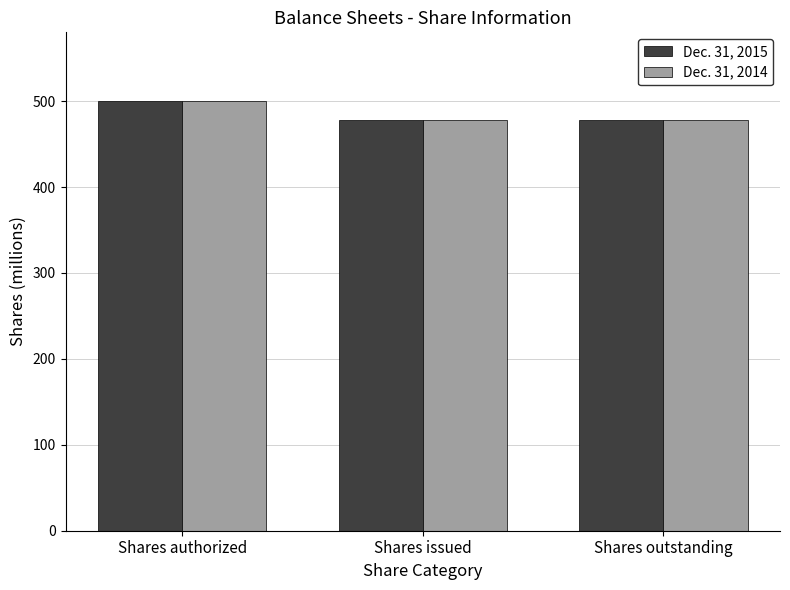

Read the Dec. 31, 2015 value at Shares issued.

477.9